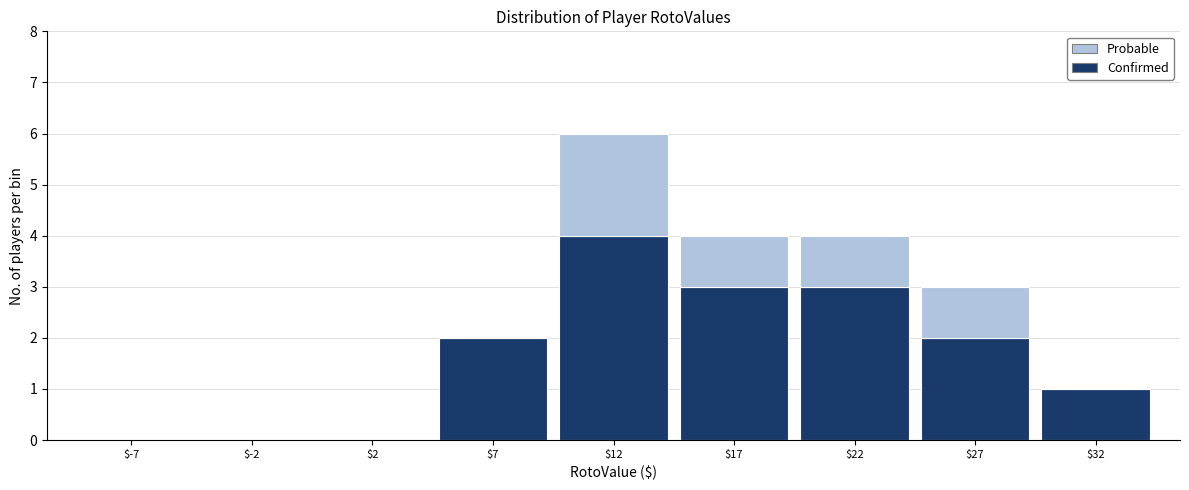

The value of Confirmed at $12 is 4. True or false?

True